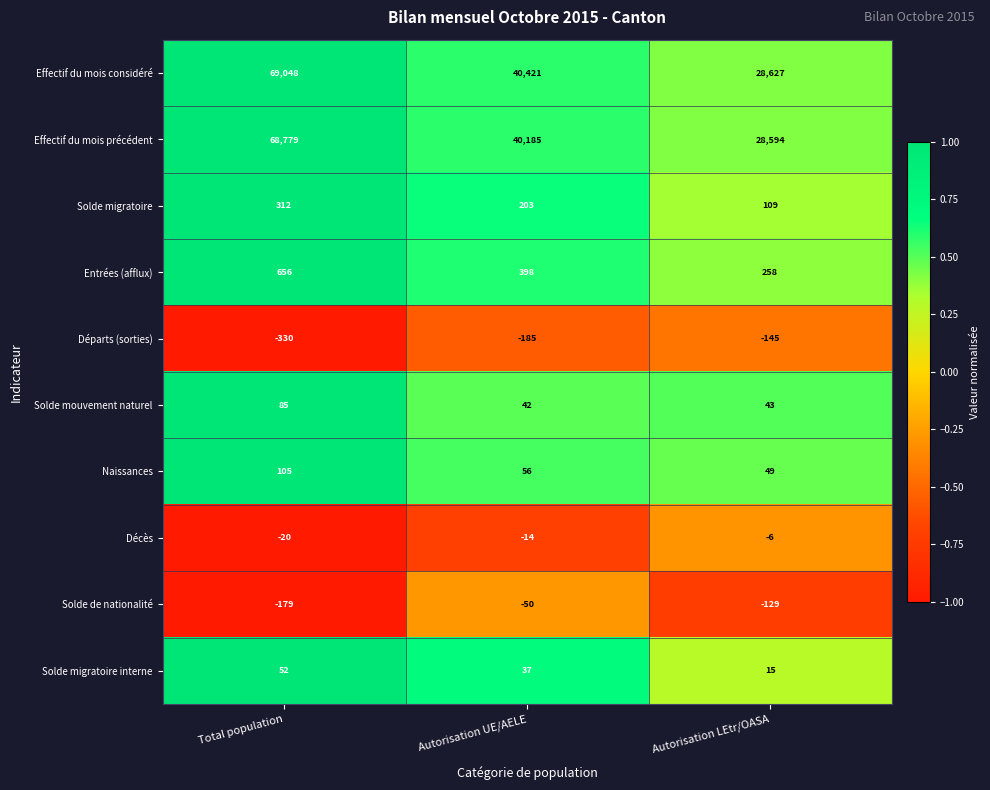

Where is Départs (sorties) nearest to the value -237?

Autorisation UE/AELE